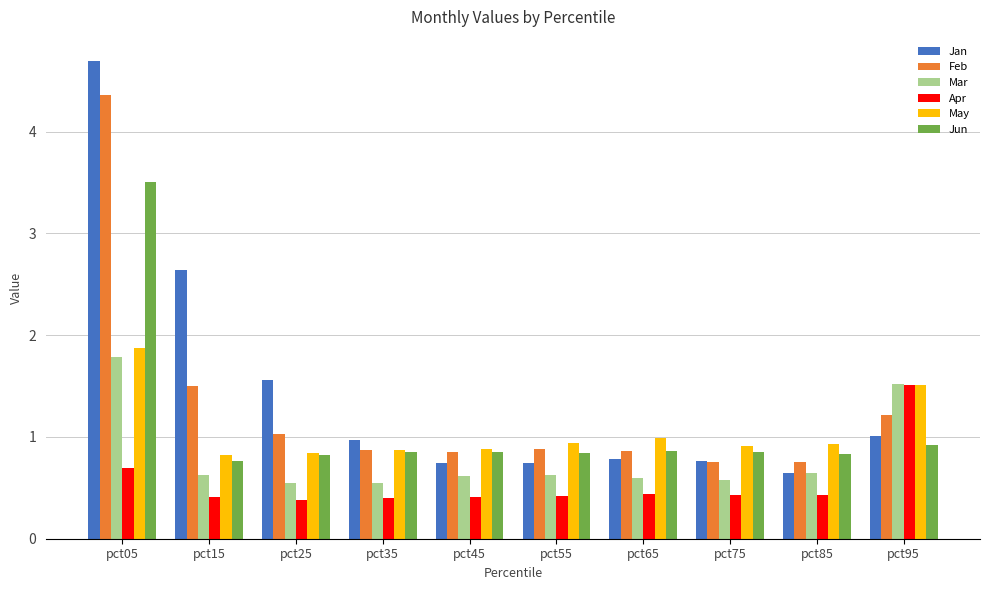

What value does the Jan series have at pct35?

1.0